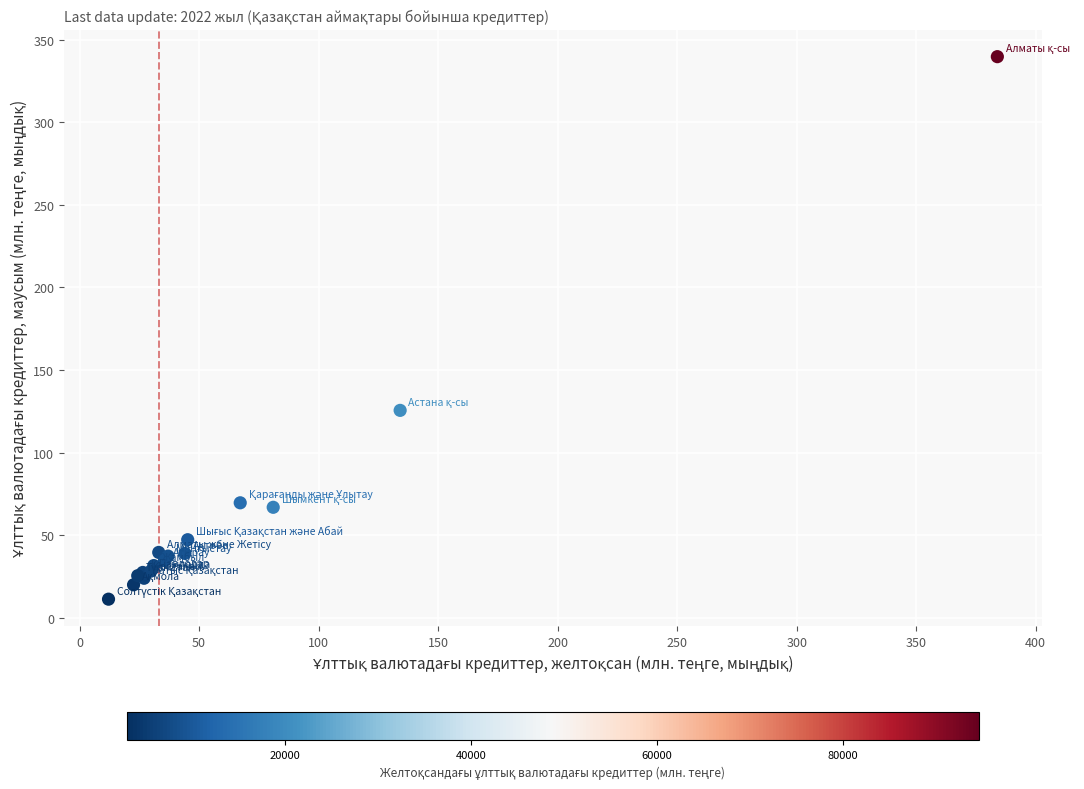

What Y value in the scatter plot is closest to 175?

125.6